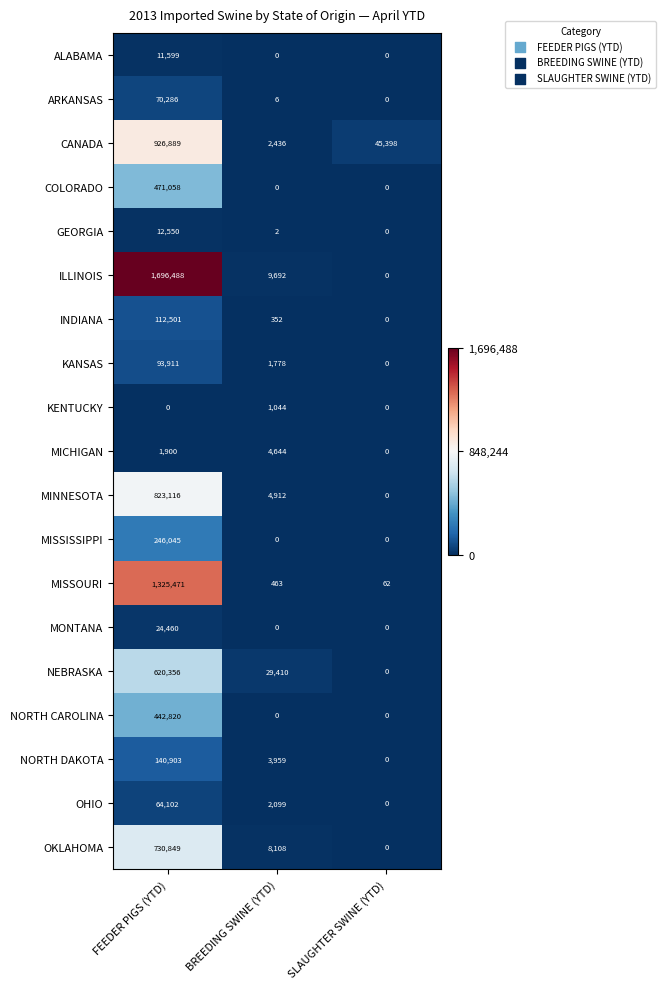

At which category is the sum across all series the highest?

FEEDER PIGS (YTD)